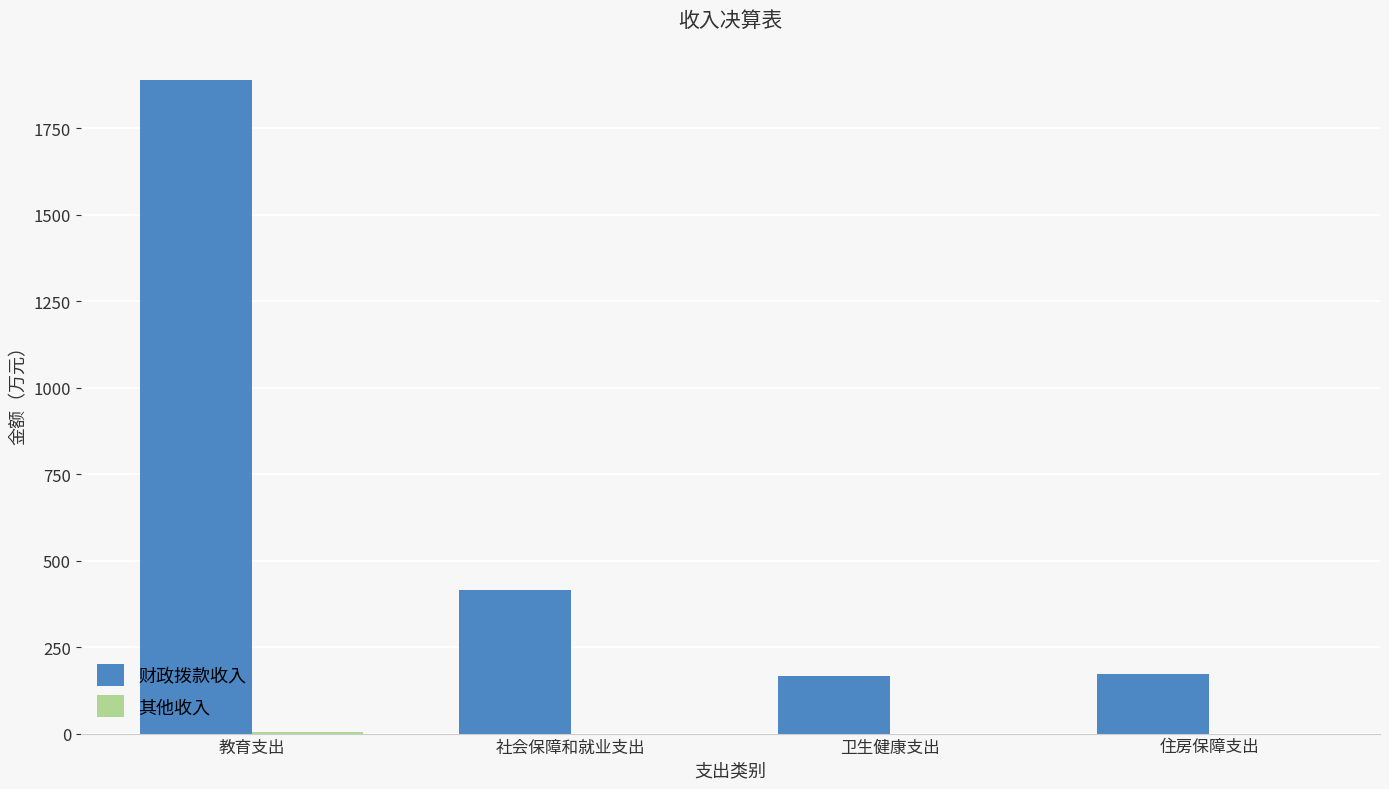

What is the greatest value displayed?

1891.2